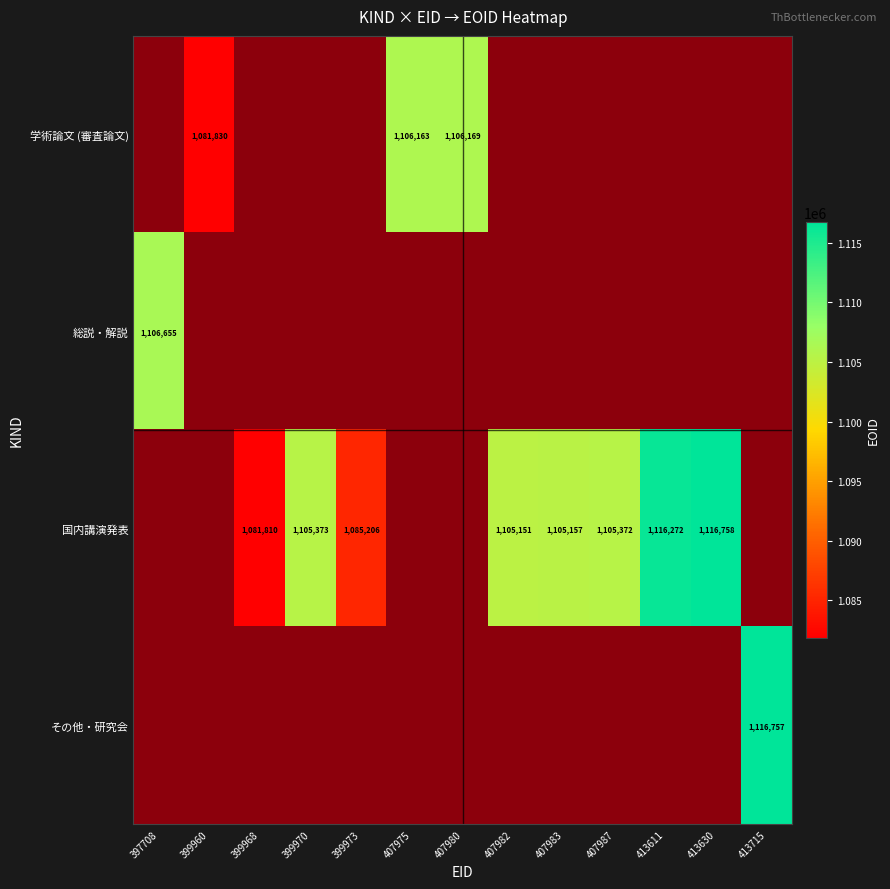

What is the total value across all series at 413630?

4362188